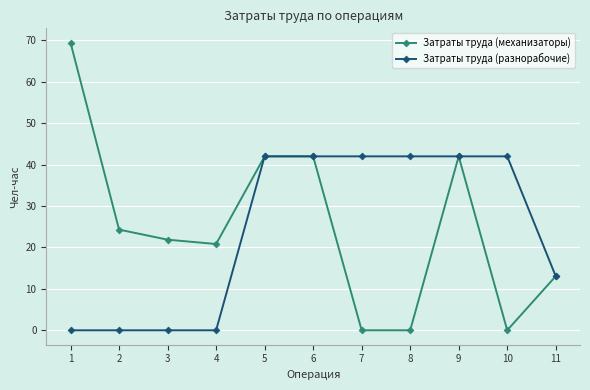

The value of Затраты труда (механизаторы) at 1 is 69.4. True or false?

True